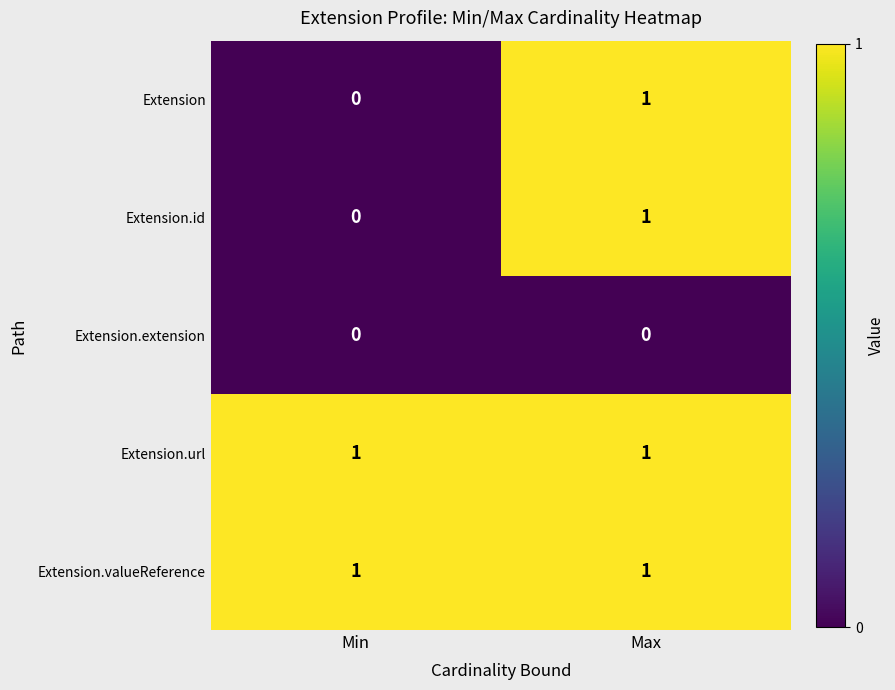

Which category has the highest value in the Extension.id series?

Max